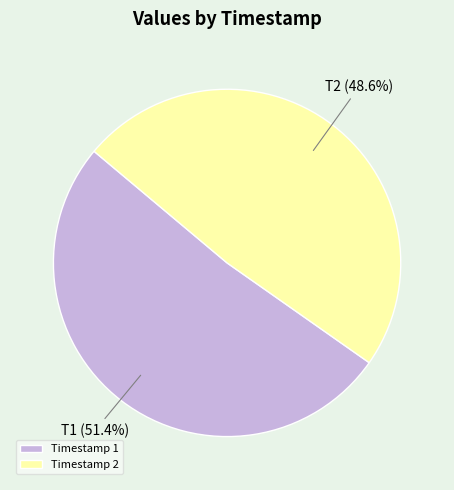

Does any single category account for the majority?

Yes